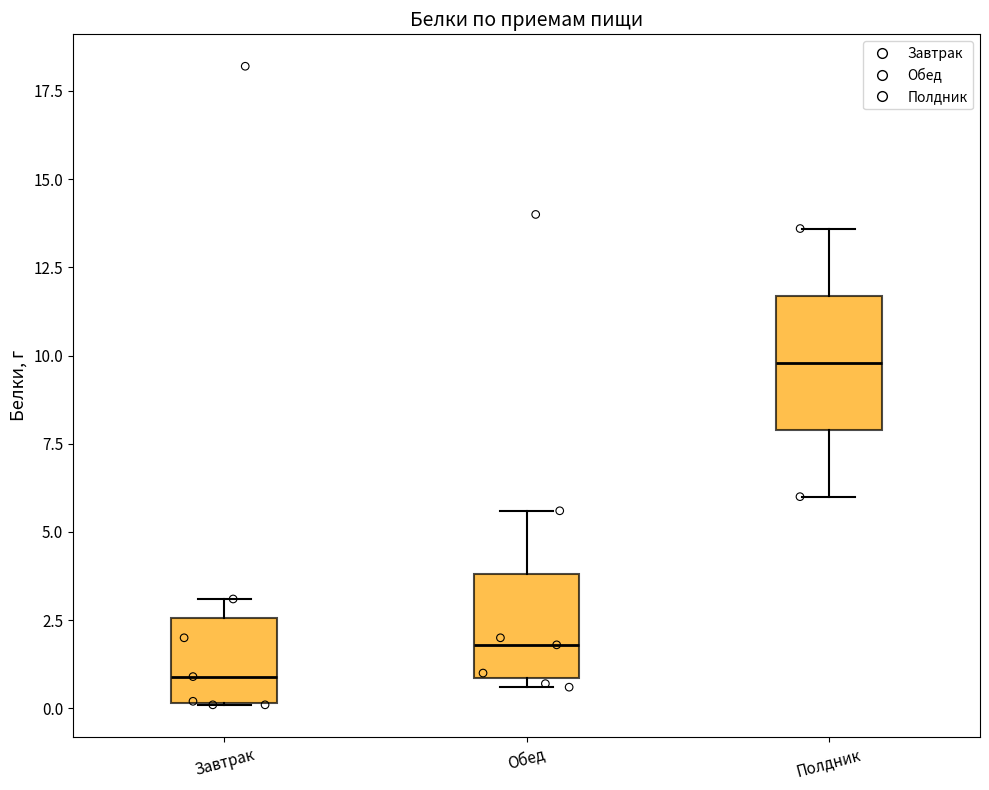

Which box has the lowest median line?

Завтрак